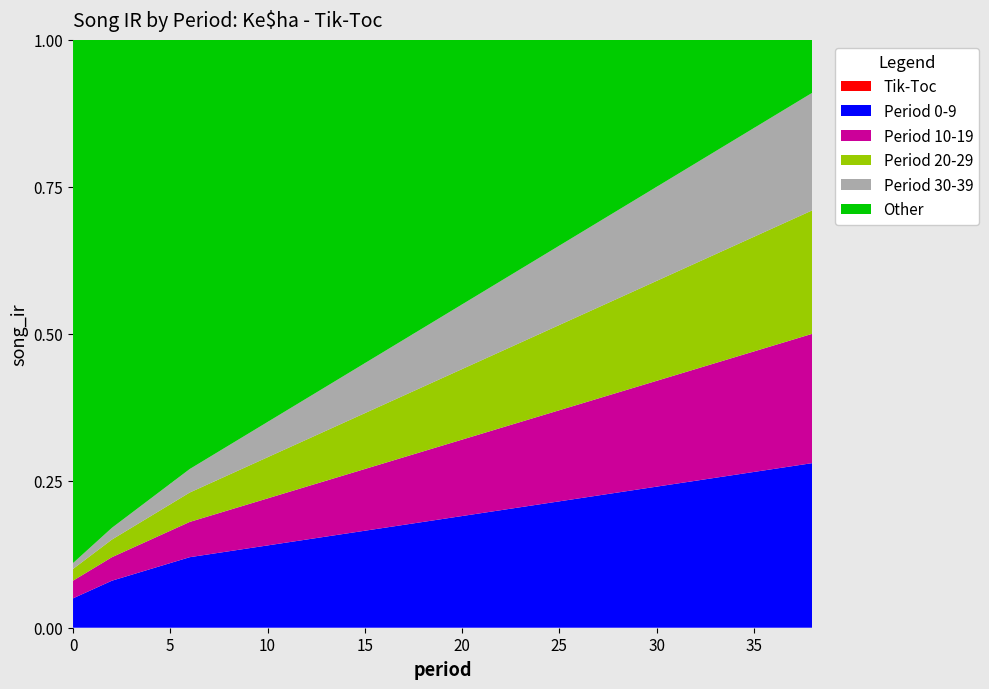

Reading left to right, what are all the values shown in this chart?

Tik-Toc: 0=0.0	2=0.0	4=0.0	6=0.0	8=0.0	10=0.0	12=0.0	14=0.0	16=0.0	18=0.0	20=0.0	22=0.0	24=0.0	26=0.0	28=0.0	30=0.0	32=0.0	34=0.0	36=0.0	38=0.0
Period 0-9: 0=0.1	2=0.1	4=0.1	6=0.1	8=0.1	10=0.1	12=0.1	14=0.2	16=0.2	18=0.2	20=0.2	22=0.2	24=0.2	26=0.2	28=0.2	30=0.2	32=0.2	34=0.3	36=0.3	38=0.3
Period 10-19: 0=0.0	2=0.0	4=0.1	6=0.1	8=0.1	10=0.1	12=0.1	14=0.1	16=0.1	18=0.1	20=0.1	22=0.1	24=0.1	26=0.2	28=0.2	30=0.2	32=0.2	34=0.2	36=0.2	38=0.2
Period 20-29: 0=0.0	2=0.0	4=0.0	6=0.1	8=0.1	10=0.1	12=0.1	14=0.1	16=0.1	18=0.1	20=0.1	22=0.1	24=0.1	26=0.1	28=0.2	30=0.2	32=0.2	34=0.2	36=0.2	38=0.2
Period 30-39: 0=0.0	2=0.0	4=0.0	6=0.0	8=0.1	10=0.1	12=0.1	14=0.1	16=0.1	18=0.1	20=0.1	22=0.1	24=0.1	26=0.1	28=0.1	30=0.2	32=0.2	34=0.2	36=0.2	38=0.2
Other: 0=0.9	2=0.8	4=0.8	6=0.7	8=0.7	10=0.7	12=0.6	14=0.6	16=0.5	18=0.5	20=0.5	22=0.4	24=0.4	26=0.3	28=0.3	30=0.2	32=0.2	34=0.2	36=0.1	38=0.1